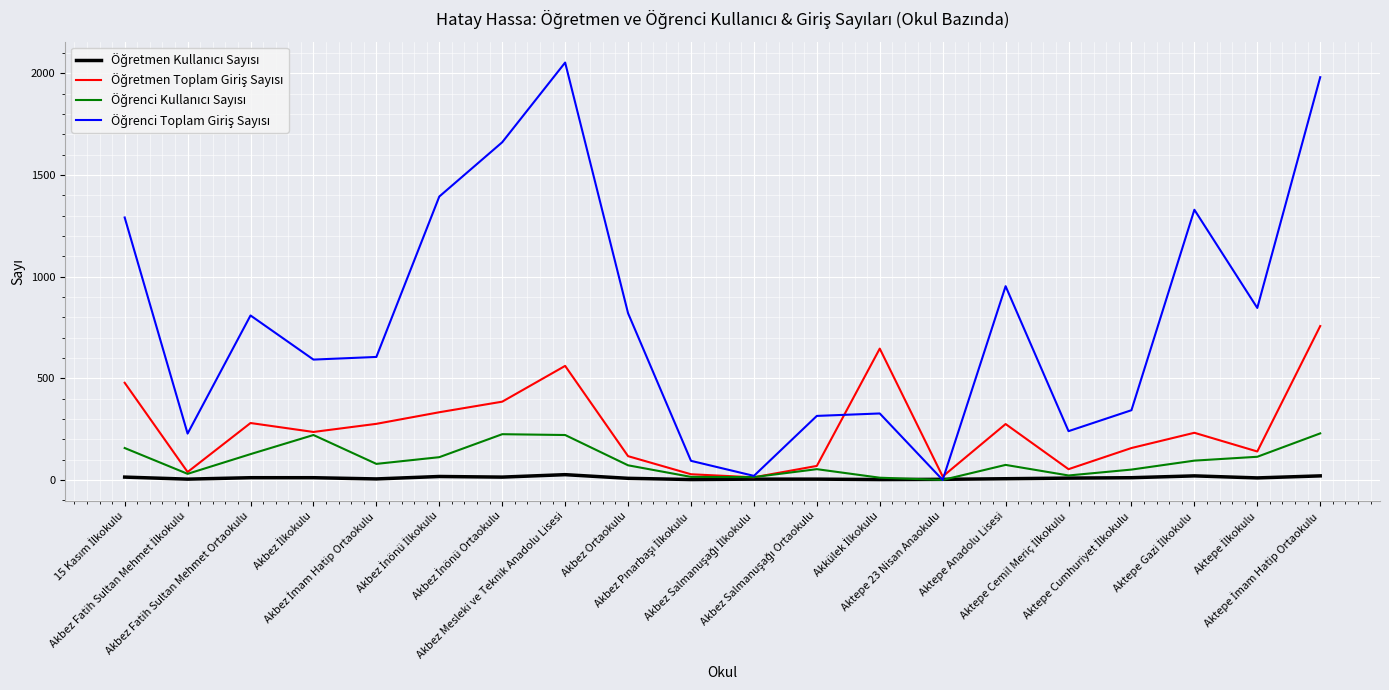

What is the greatest value displayed?

2053